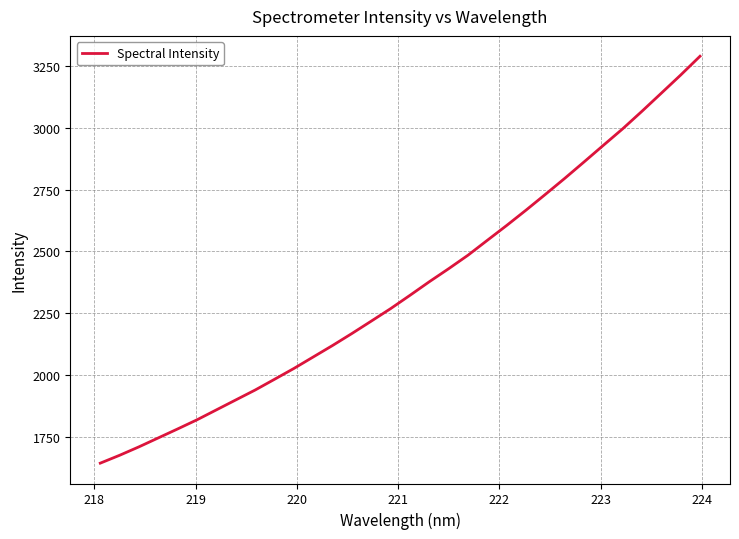

How many lines are shown in the chart?

1